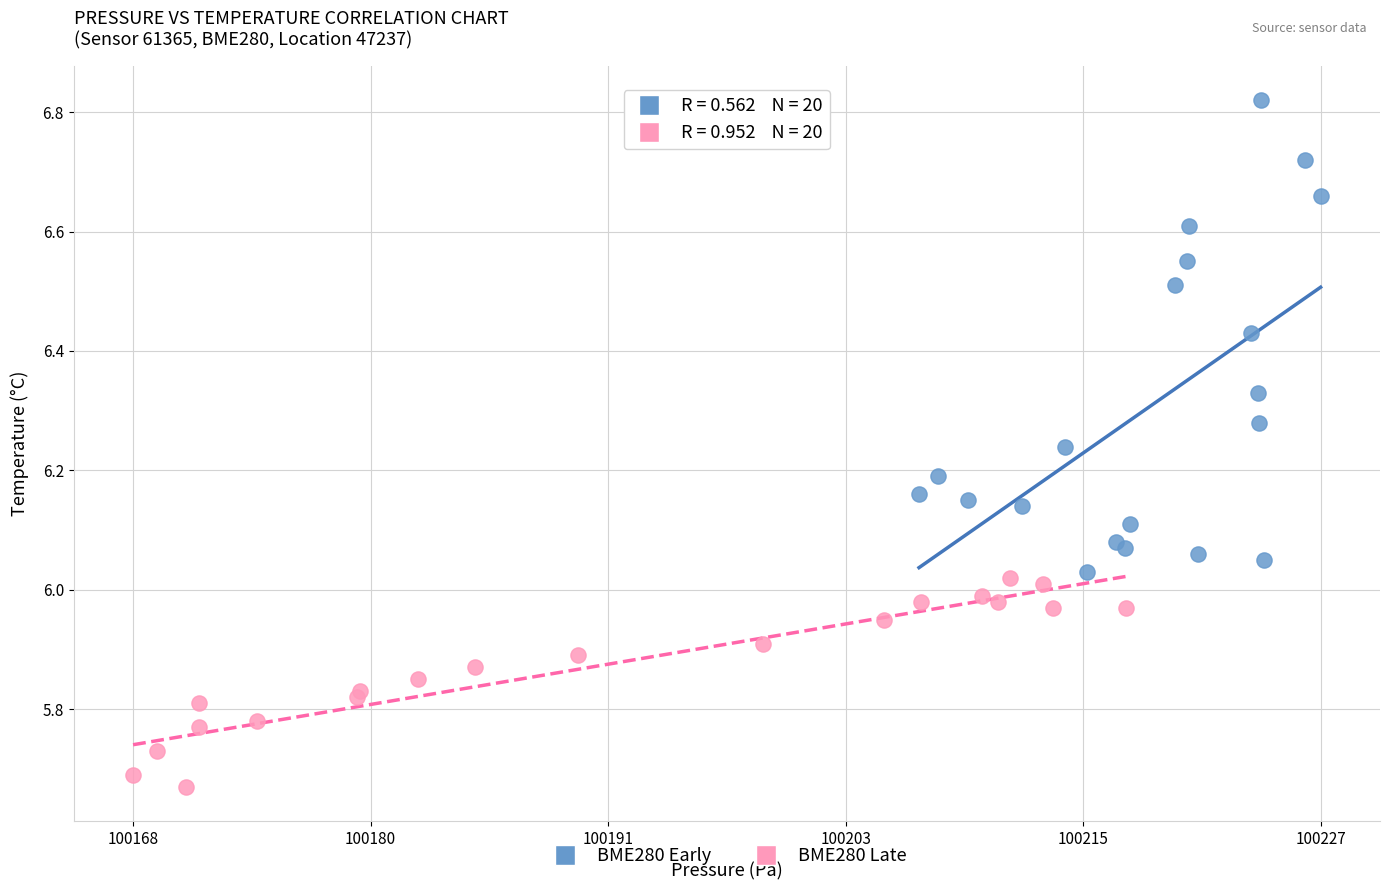

Which series has the widest spread of Y values?

BME280 Early